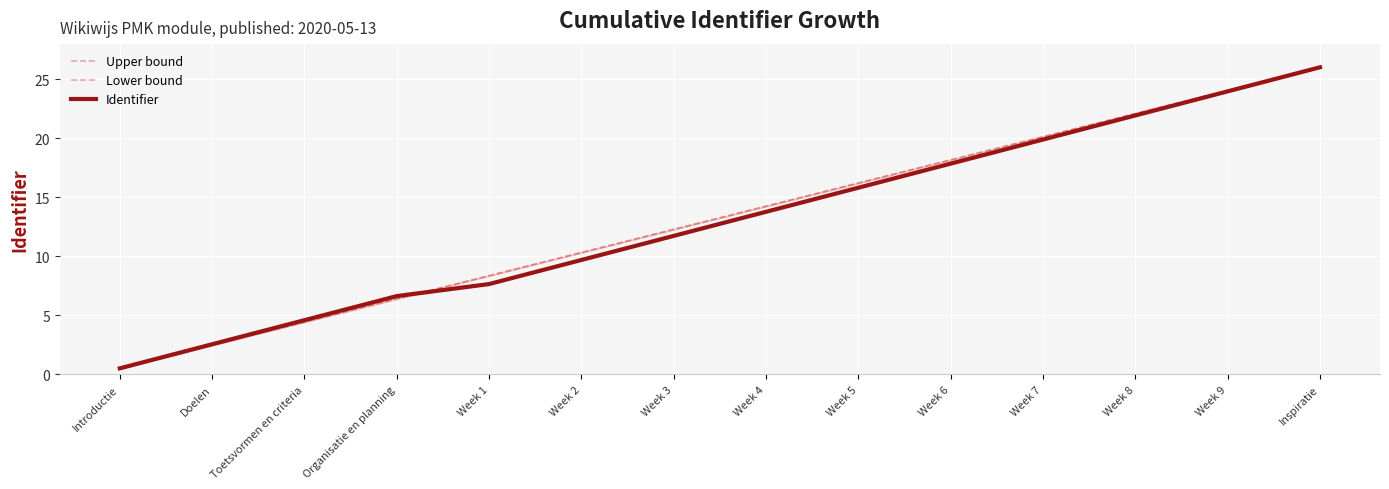

Reading left to right, list all the values displayed in this chart.

Upper bound: 0.5	2.5	4.4	6.4	8.3	10.3	12.3	14.2	16.2	18.2	20.1	22.1	24.0	26.0
Lower bound: 0.5	2.5	4.4	6.4	8.3	10.3	12.3	14.2	16.2	18.2	20.1	22.1	24.0	26.0
Identifier: 0.5	2.5	4.6	6.6	7.6	9.7	11.7	13.8	15.8	17.8	19.9	21.9	24.0	26.0